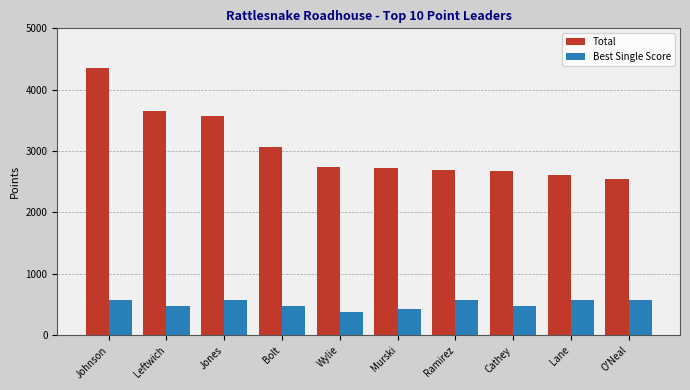

What is the minimum value for Total?

2540